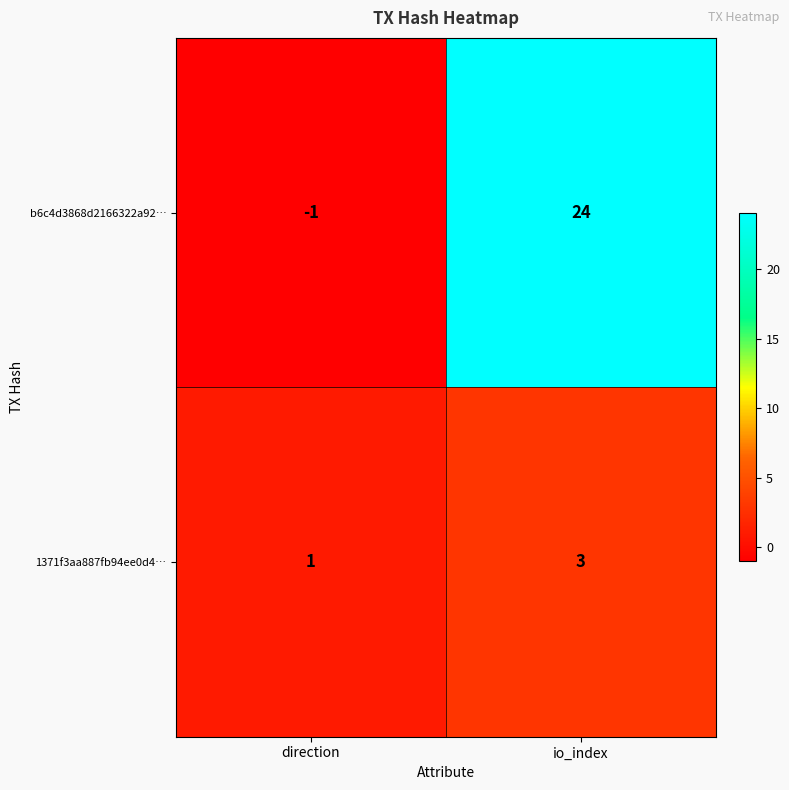

What is the sum of the 1371f3aa887fb94ee0d4… values at io_index and direction?

4